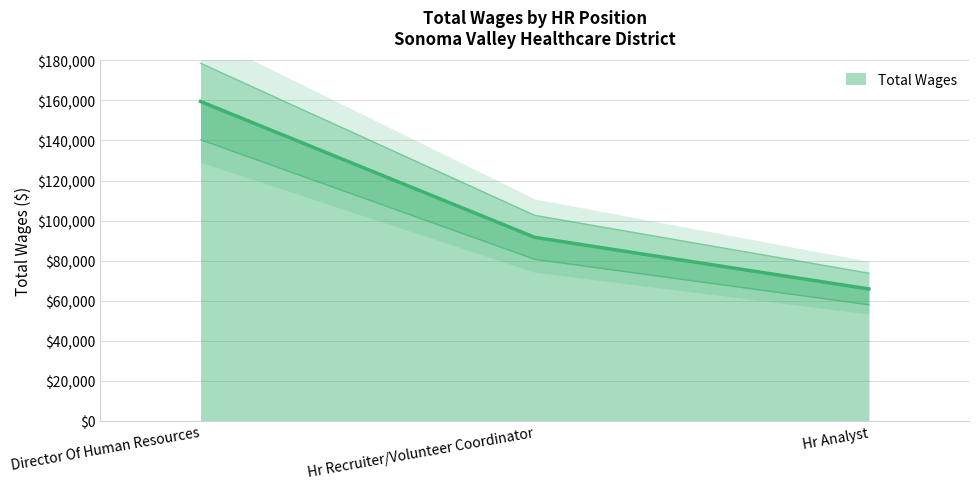

What value does the data have at Director Of Human Resources?

159499